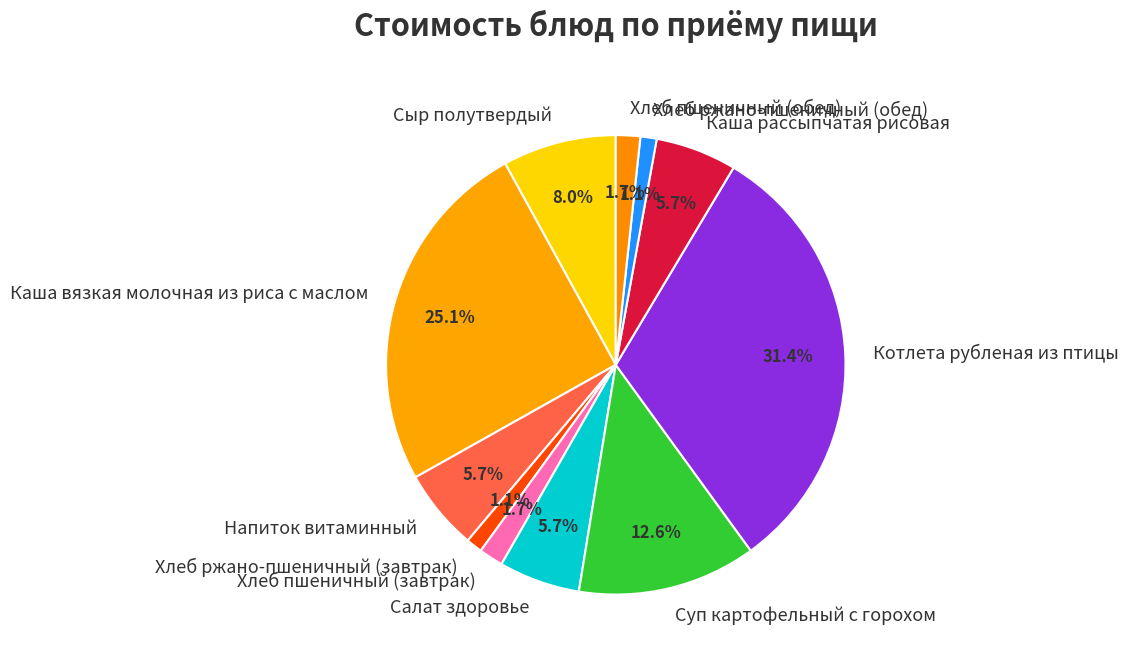

True or false: Сыр полутвердый accounts for 19% of the total.

False